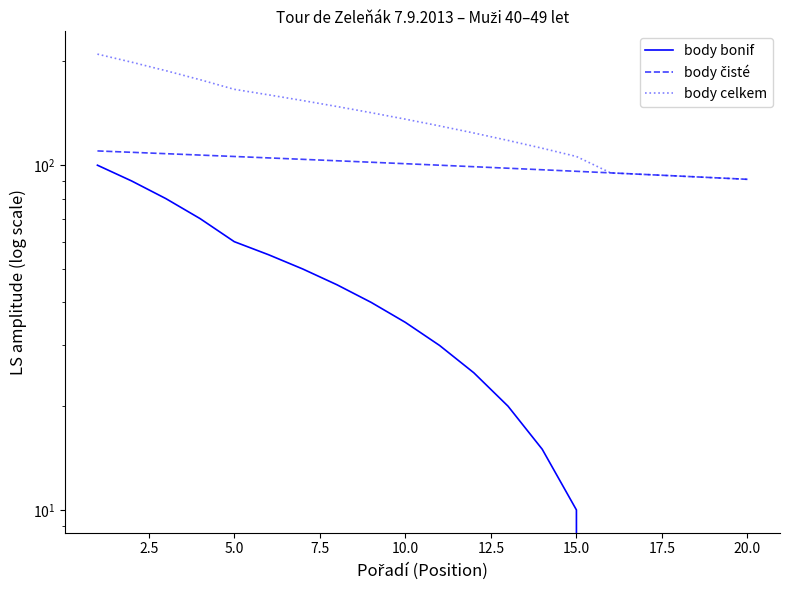

True or false: body bonif and body celkem intersect in this chart.

False